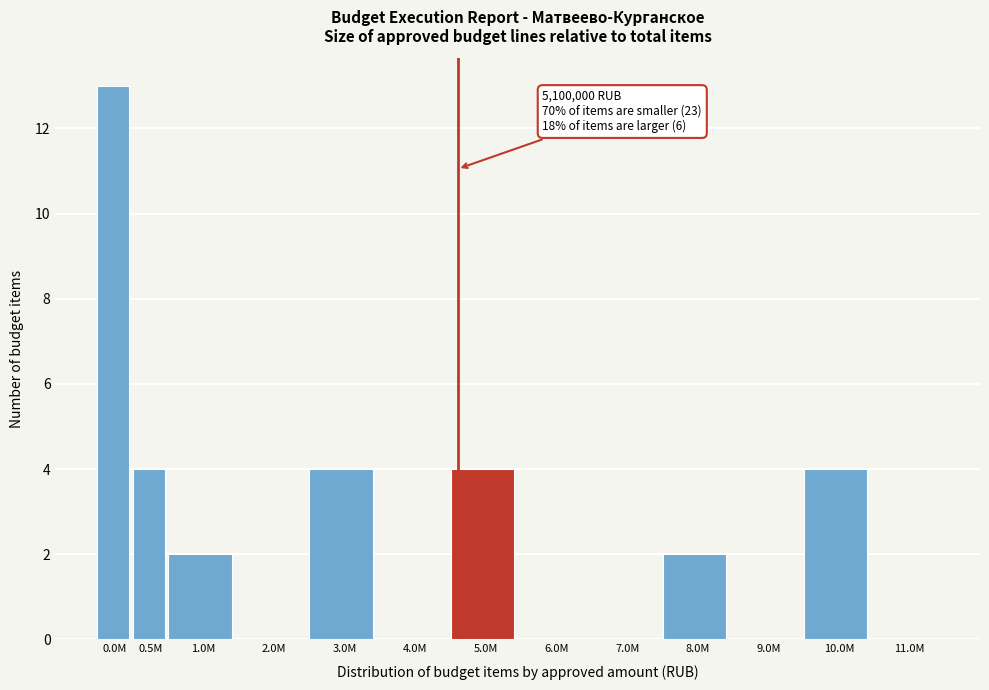

Reading left to right, extract all data points from this chart.

0.0M=13	0.5M=4	1.0M=2	2.0M=0	3.0M=4	4.0M=0	5.0M=4	6.0M=0	7.0M=0	8.0M=2	9.0M=0	10.0M=4	11.0M=0